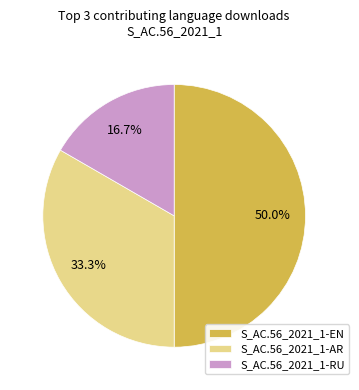

How many slices are in this pie chart?

3